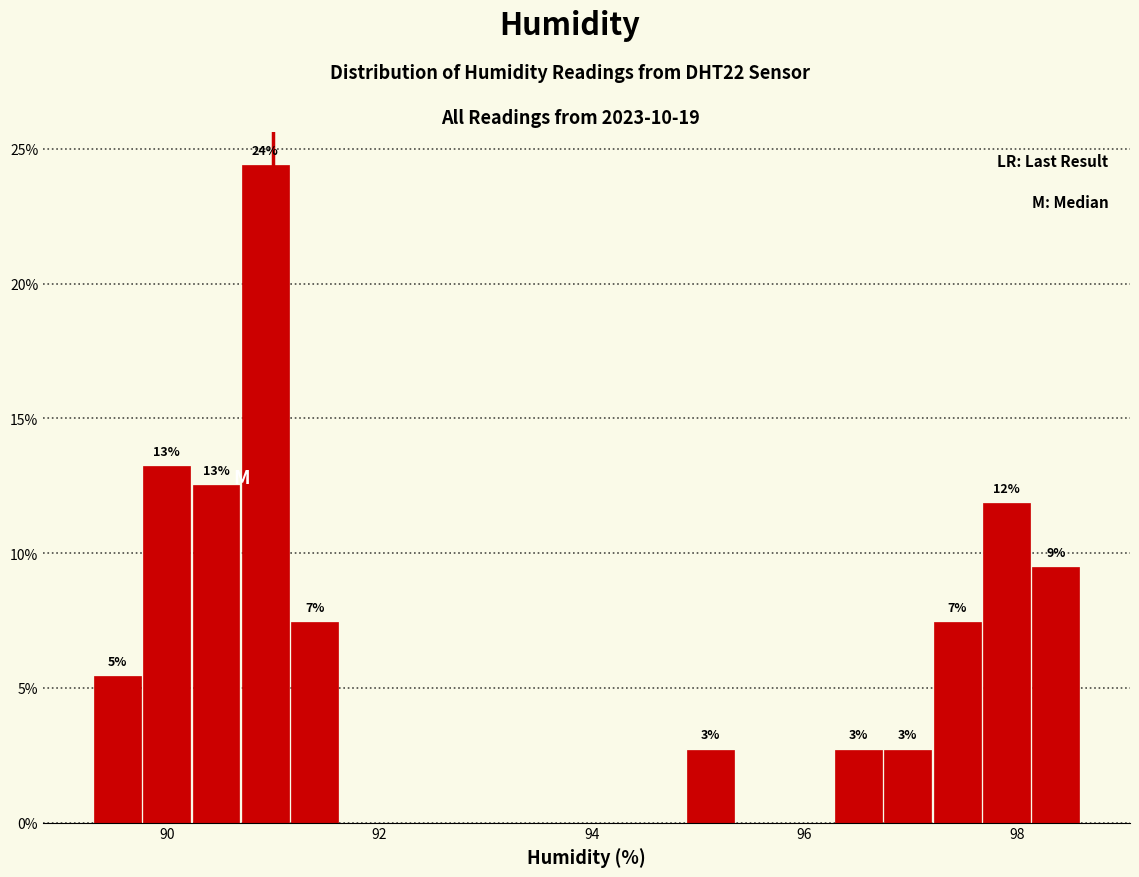

Around what value on the x-axis is the tallest bar? Give the approximate position of its centre, as read against the axis.

91.0